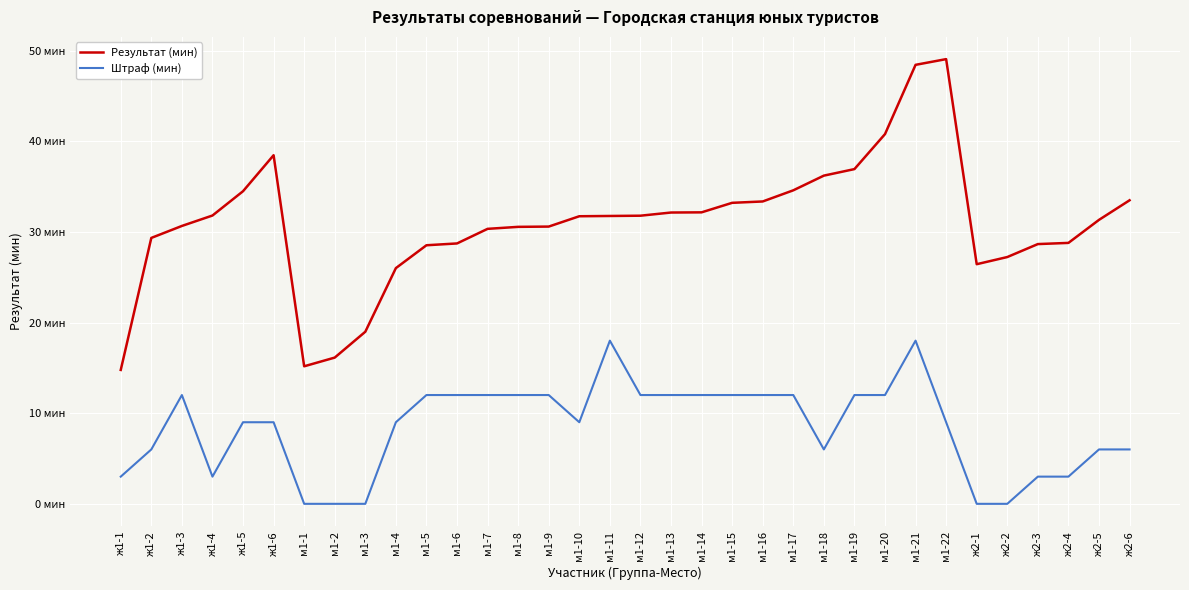

Where is Результат (мин) nearest to the value 31?

ж2-5